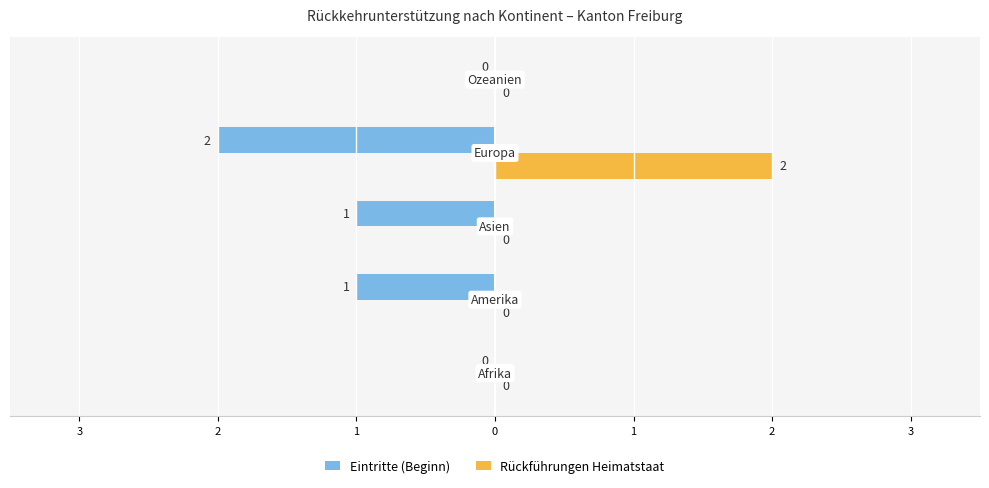

What are all the series names shown in the legend?

Eintritte (Beginn), Rückführungen Heimatstaat